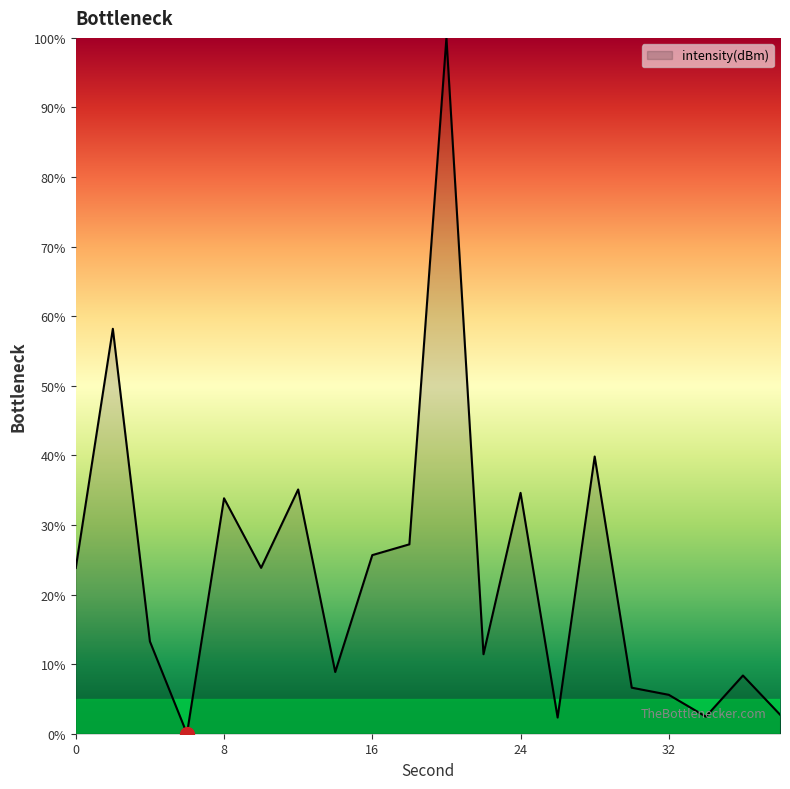

What is the greatest value displayed?

100.0